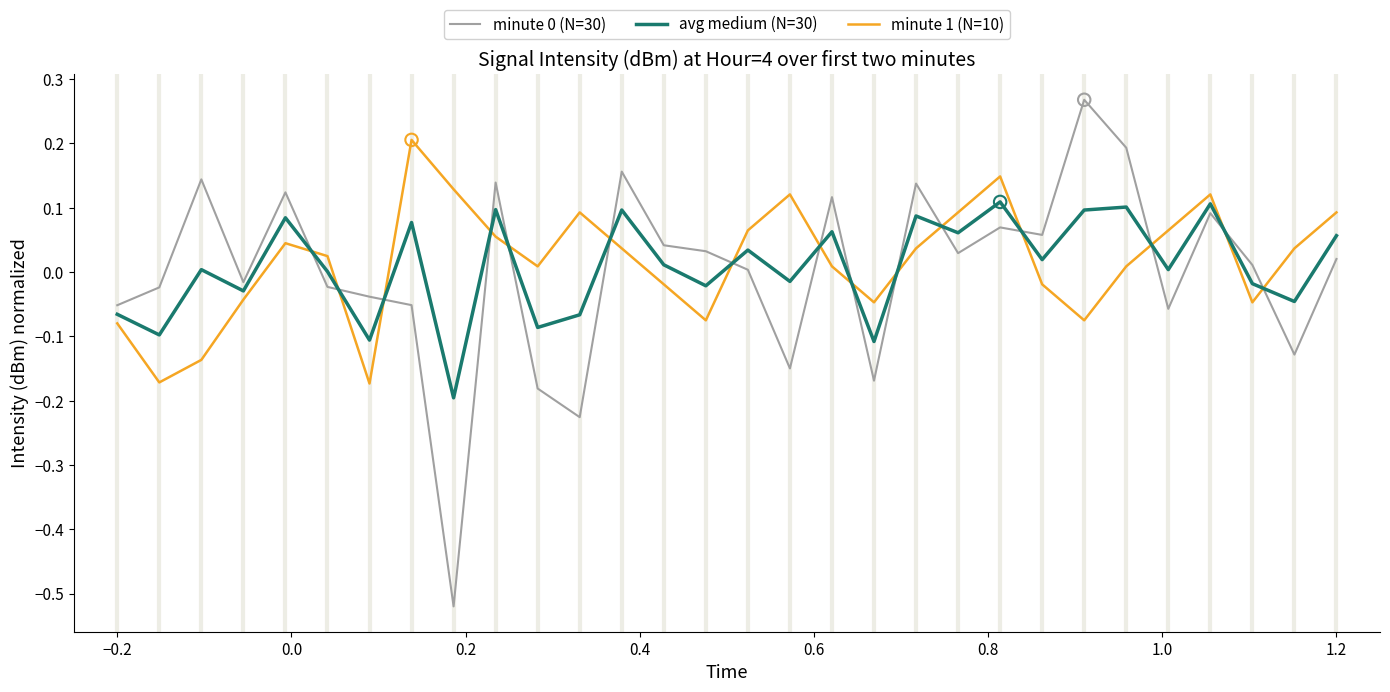

After their last crossing, which series has the higher values: minute 1 (N=10) or avg medium (N=30)?

minute 1 (N=10)